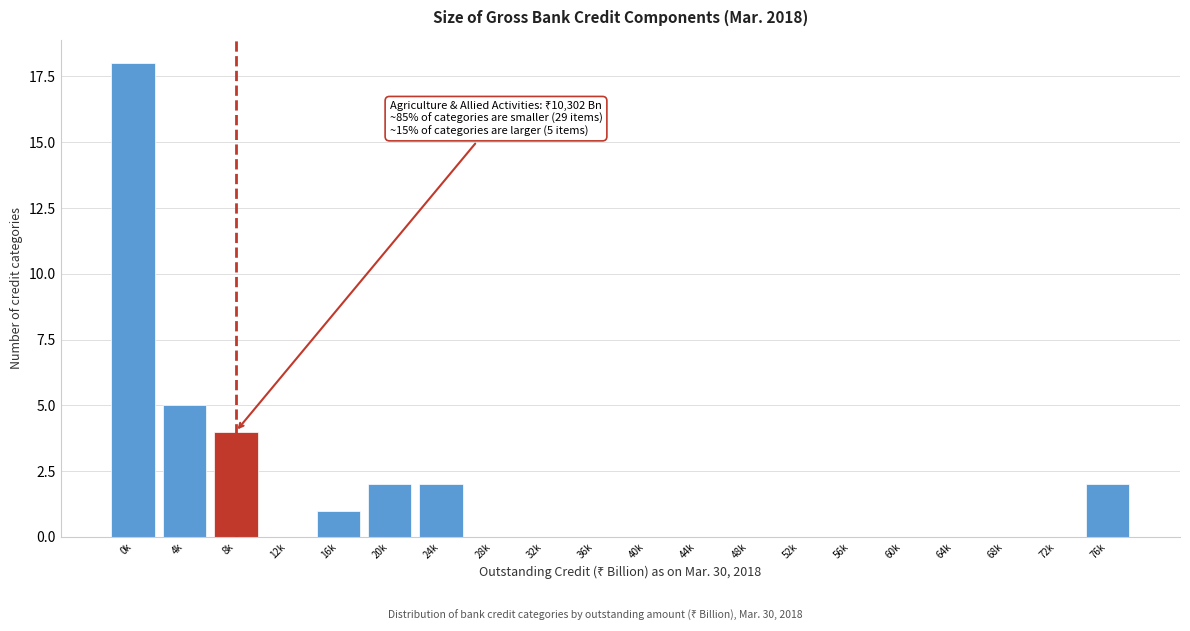

Reading left to right, extract all data points from this chart.

0k=18	4k=5	8k=4	12k=0	16k=1	20k=2	24k=2	28k=0	32k=0	36k=0	40k=0	44k=0	48k=0	52k=0	56k=0	60k=0	64k=0	68k=0	72k=0	76k=2